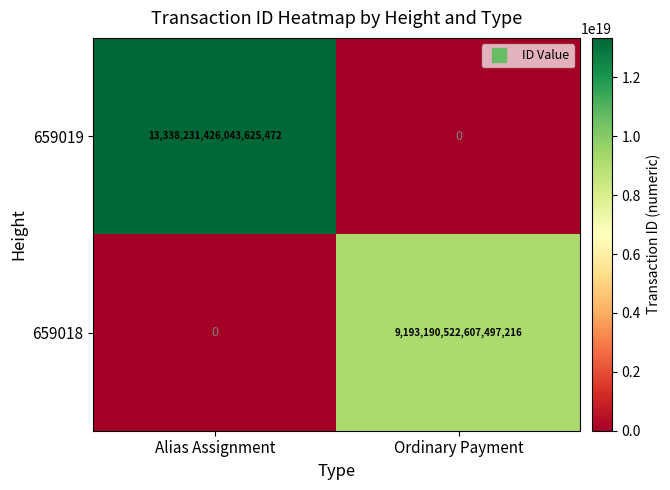

The 659019 series shows 0 at Ordinary Payment. True or false?

True